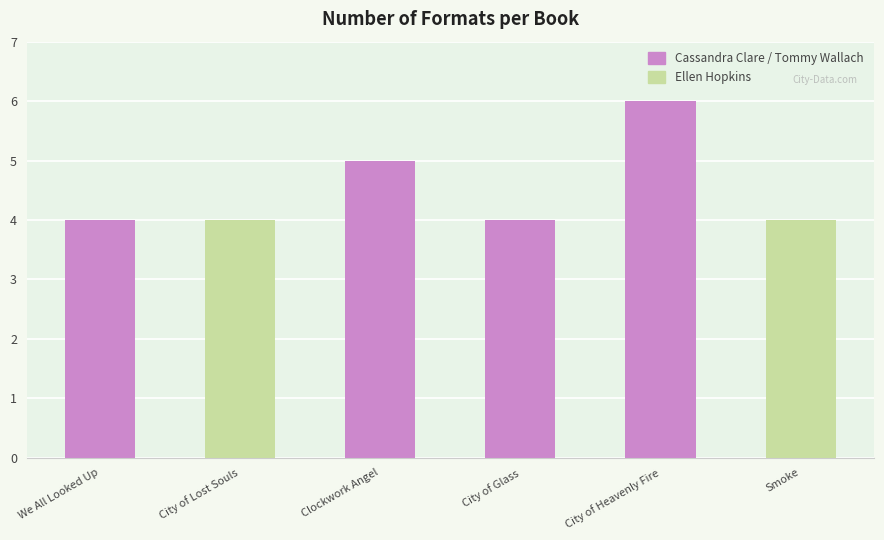

What is the difference between the maximum and minimum values?

2